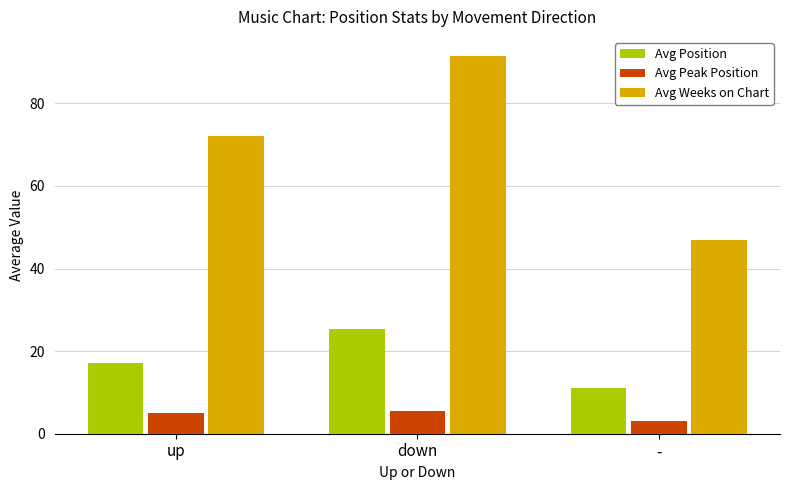

What is the sum of all Avg Weeks on Chart values?

210.6